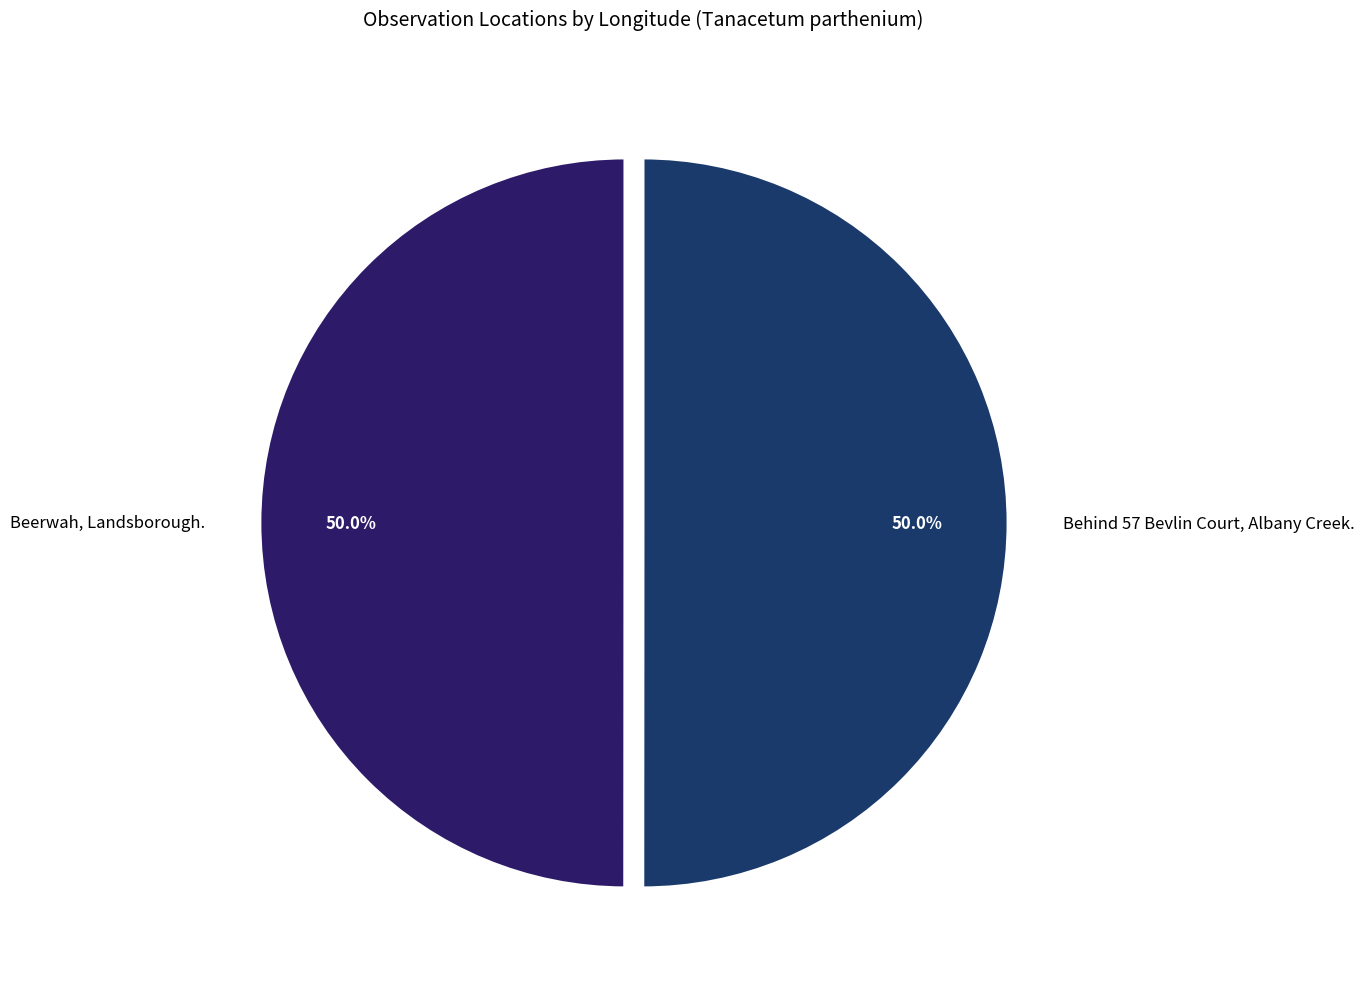

What portion of the pie excludes Beerwah, Landsborough.?

50.0%